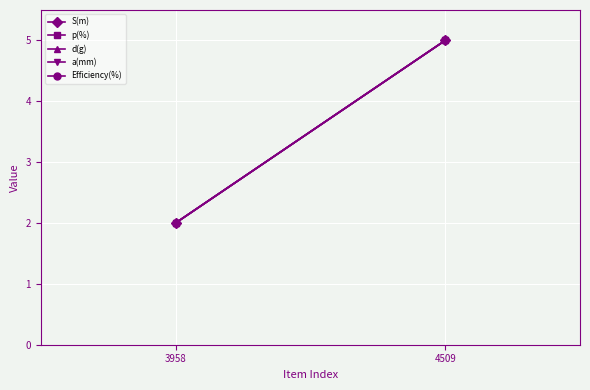

Rank the categories by S(m) value from highest to lowest.

4509, 3958